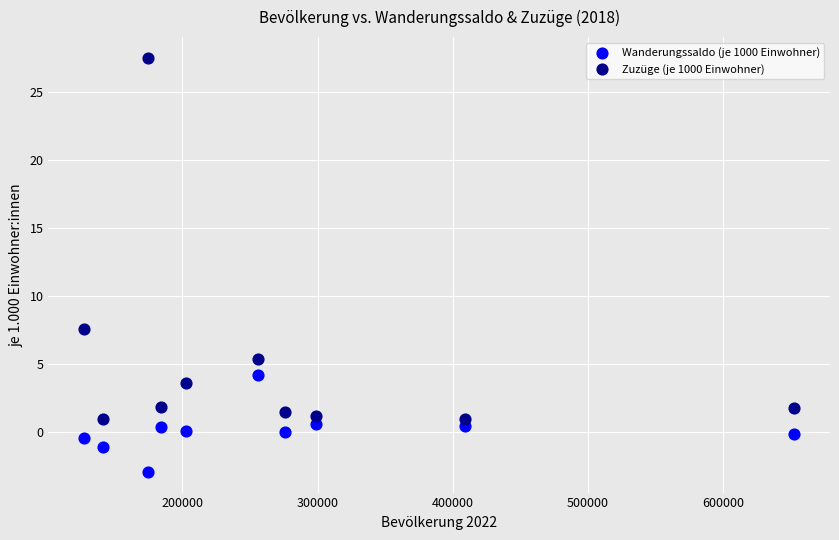

Which series contains the lowest Y value?

Wanderungssaldo (je 1000 Einwohner)